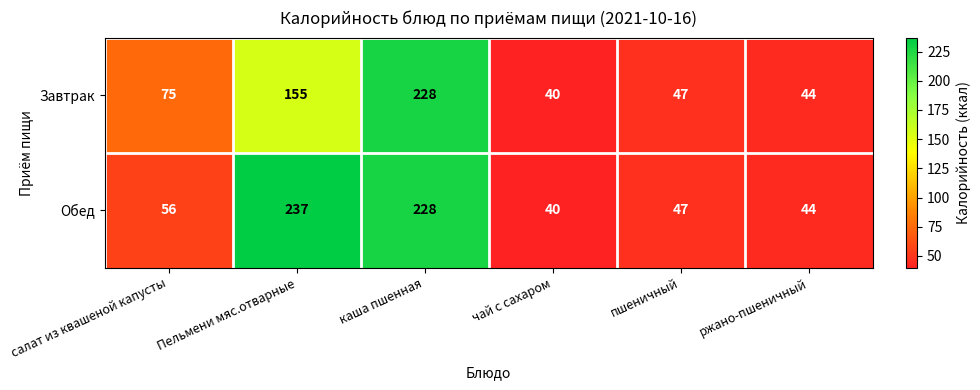

Rank the series at Пельмени мяс.отварные from highest to lowest value.

Обед, Завтрак